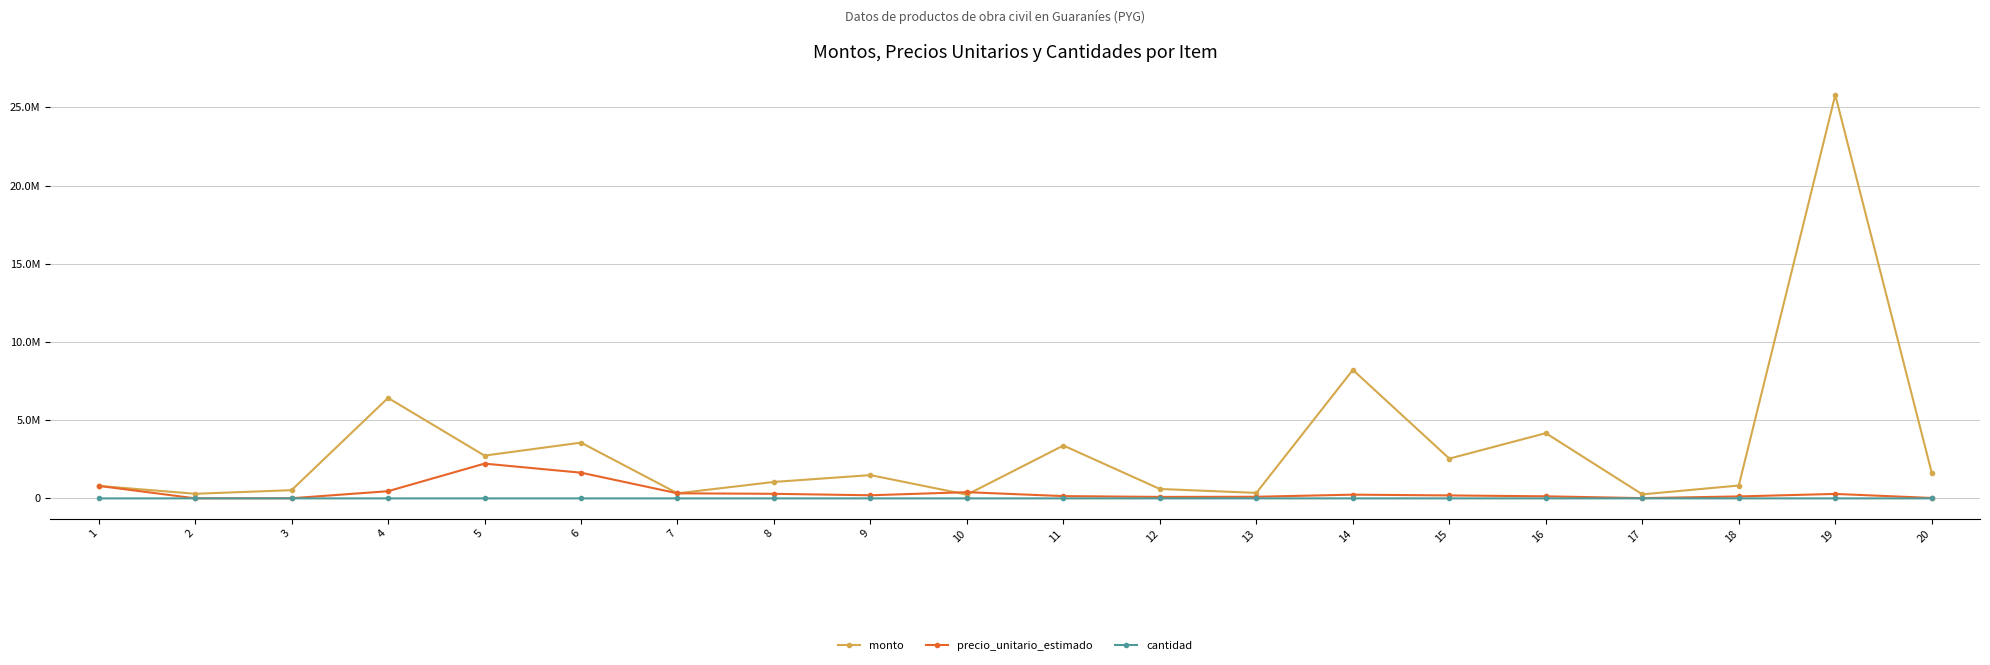

Is it true that precio_unitario_estimado equals 2650.7 at 3?

False